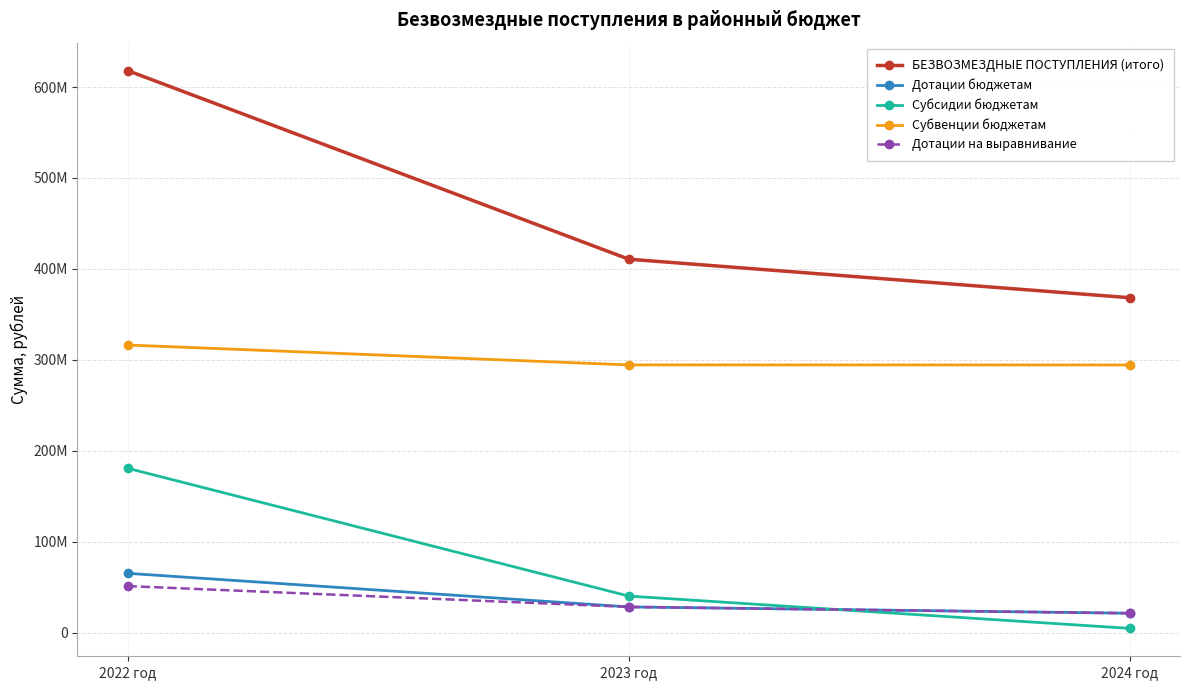

Read the Дотации на выравнивание value at 2022 год.

51234864.0